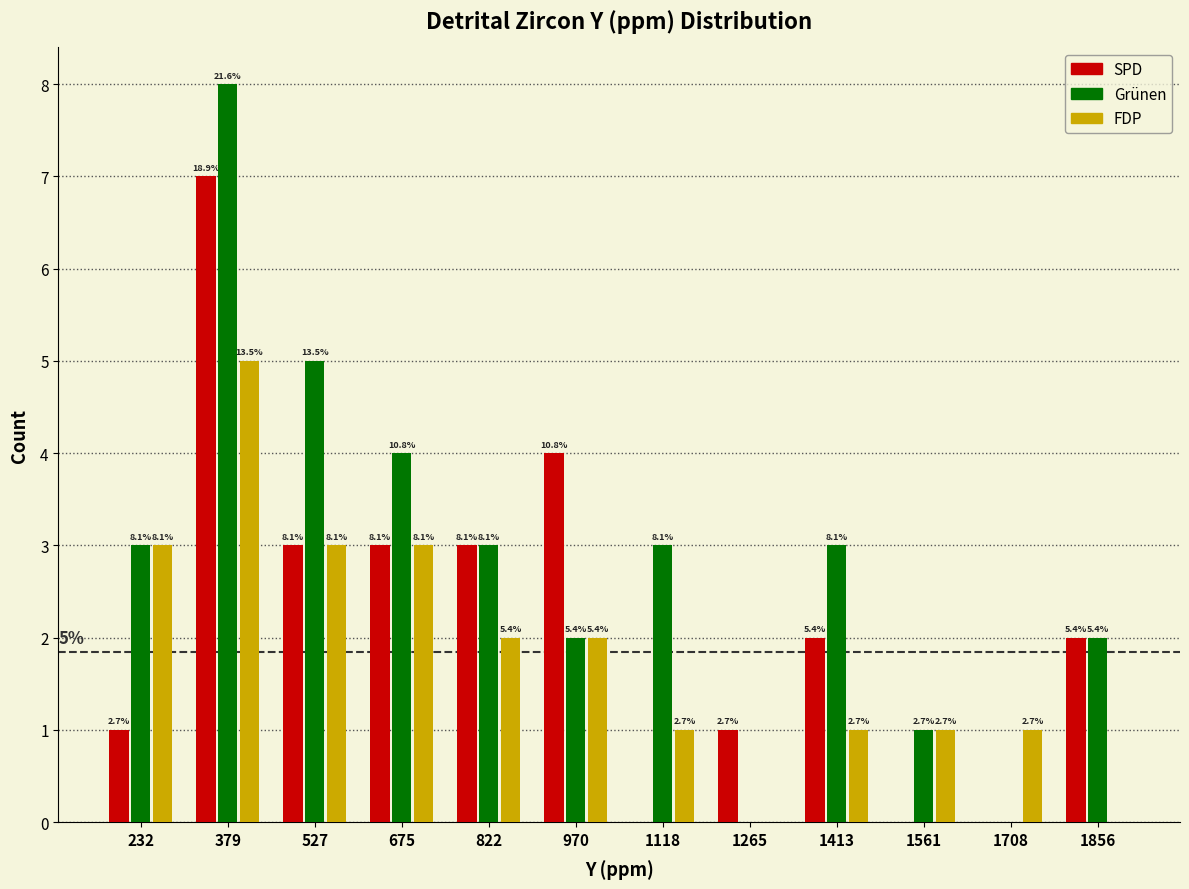

Are the bars horizontal?

No